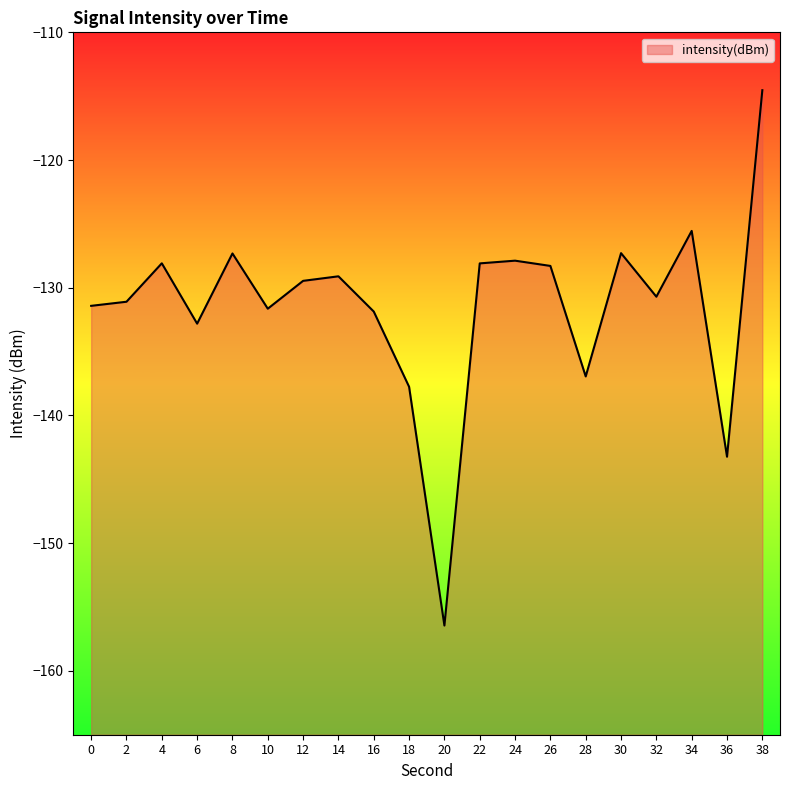

Is it true that the value at 34 is -125.5?

True